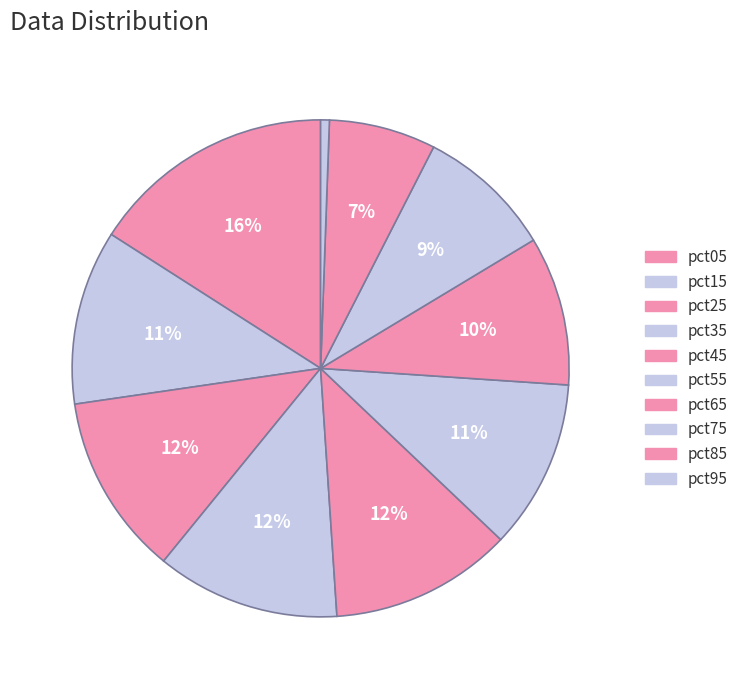

How many slices are in this pie chart?

10